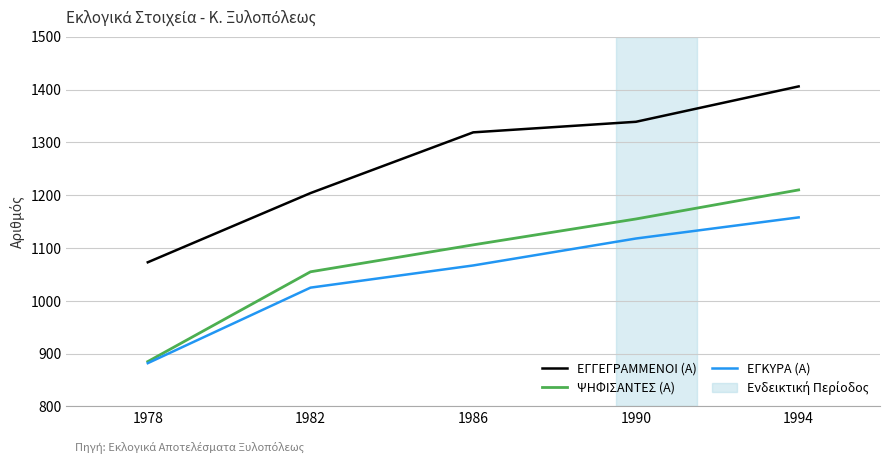

What is the lowest value of the ΕΓΚΥΡΑ (Α) series?

882